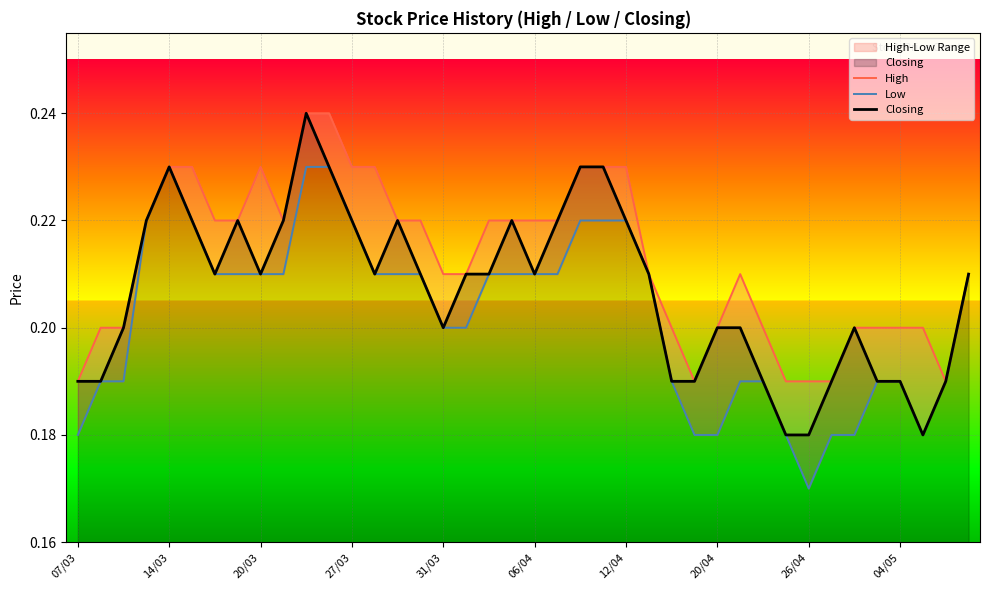

At which category is the sum across all series the highest?

10